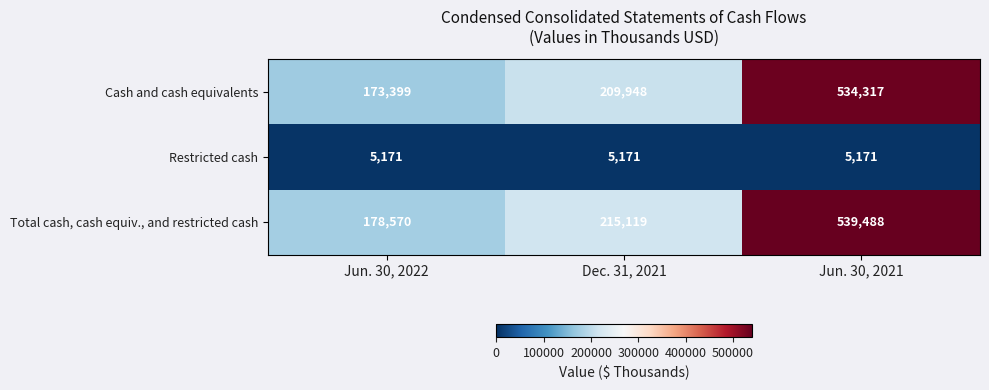

What is the minimum value shown in the chart?

5171